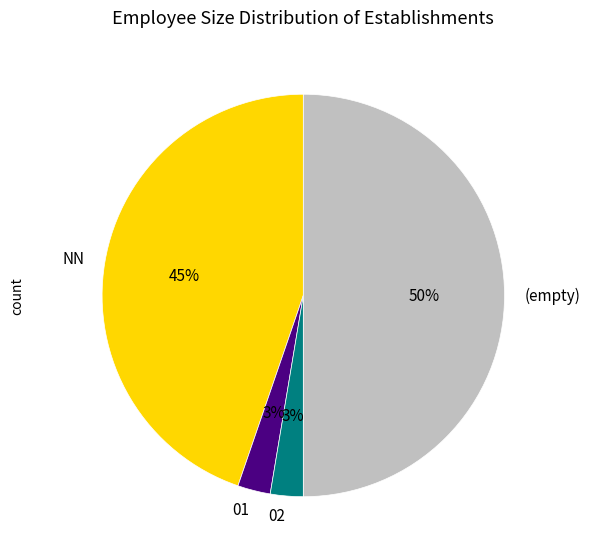

What percentage is the 02 slice, to the nearest percent?

3%